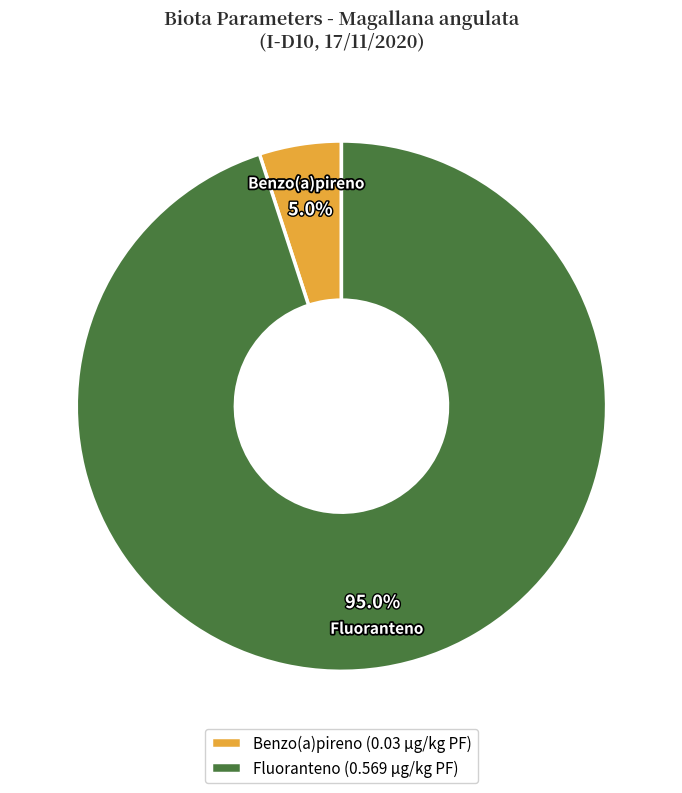

What percentage is the Benzo(a)pireno slice, to the nearest percent?

5%